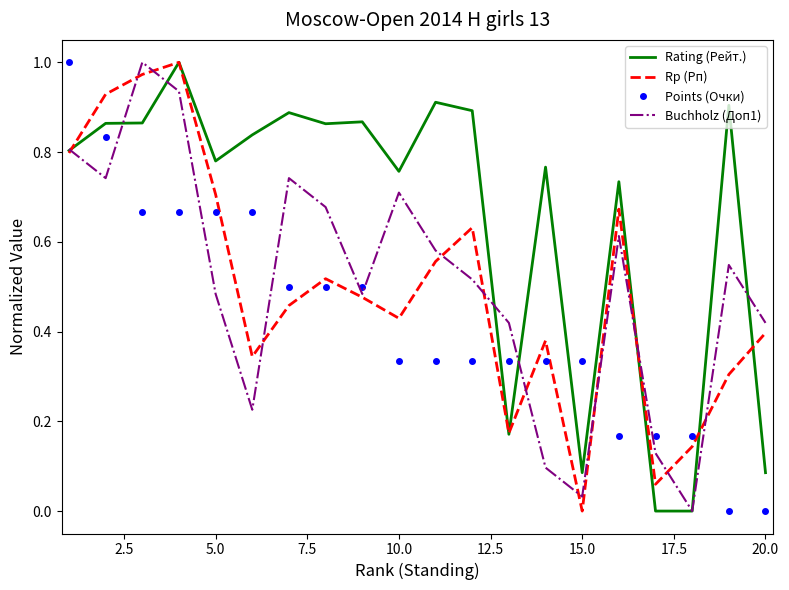

Which series ends up on top after the final intersection of Points (Очки) and Buchholz (Доп1)?

Buchholz (Доп1)